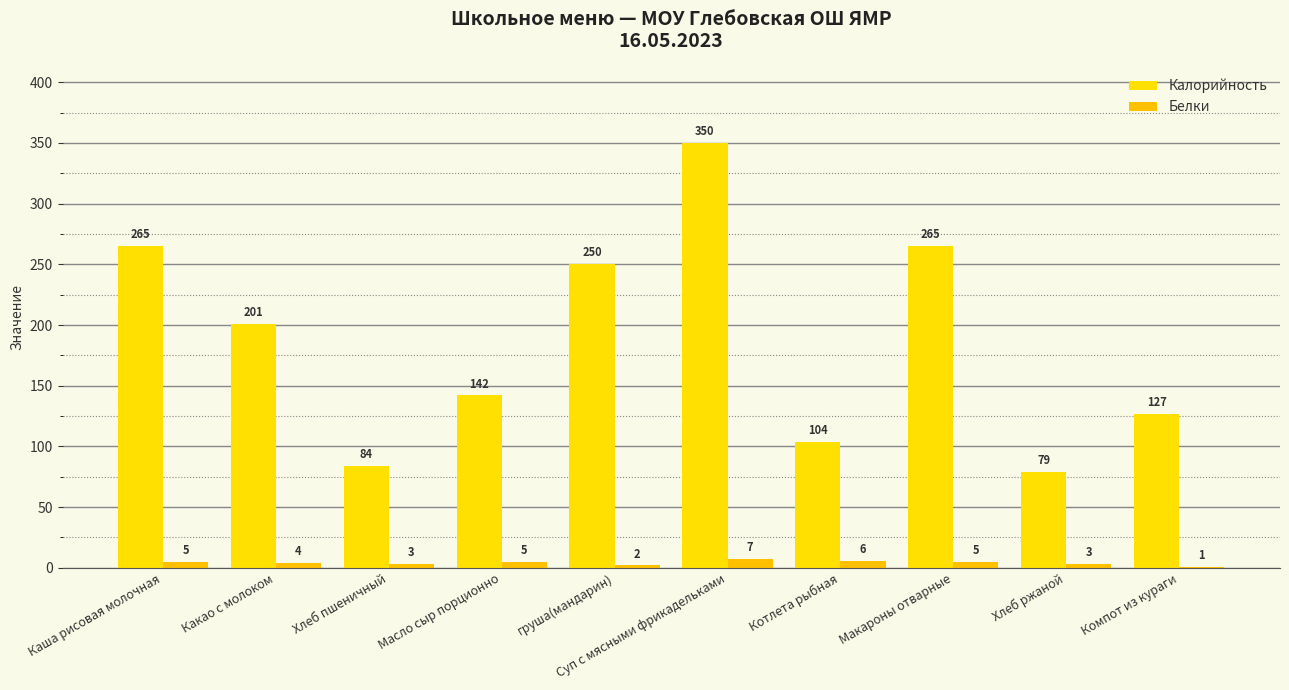

How many groups of bars are there?

10